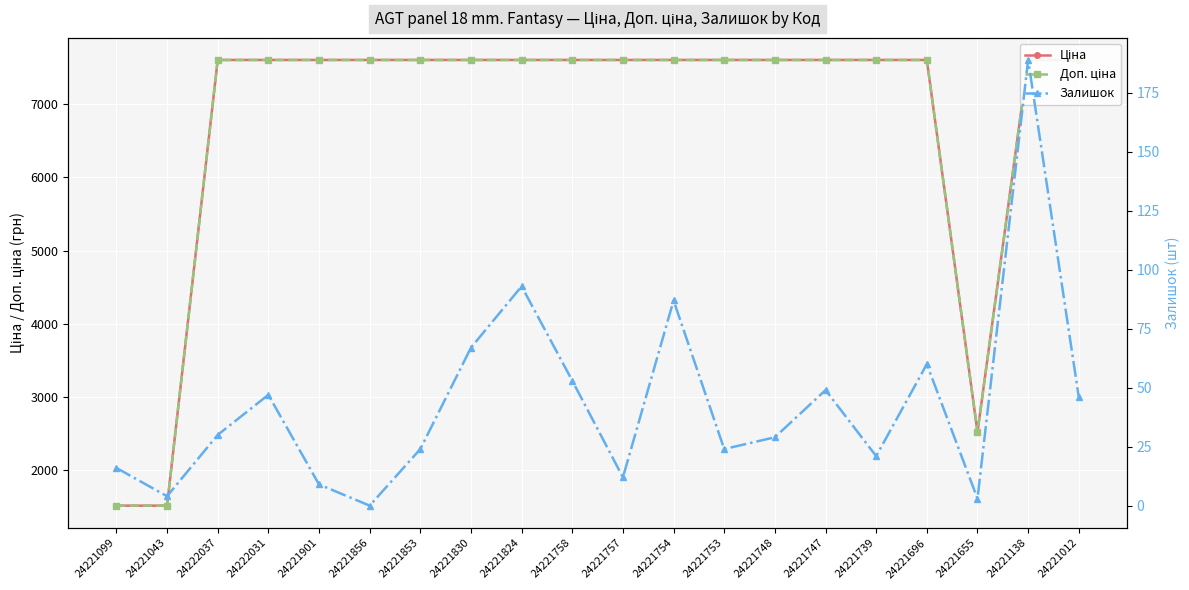

What is the greatest value displayed?

7607.2